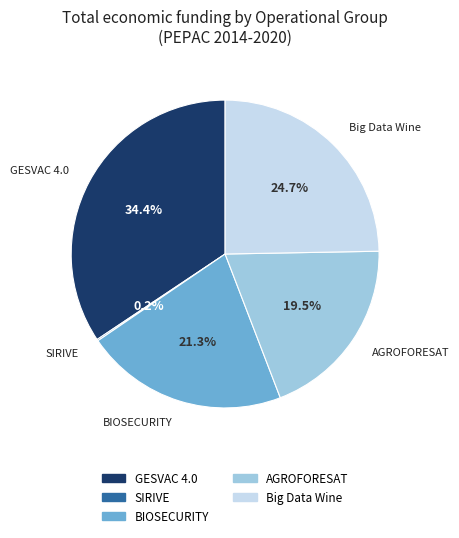

Do GESVAC 4.0 and AGROFORESAT together represent more than half of the pie?

Yes